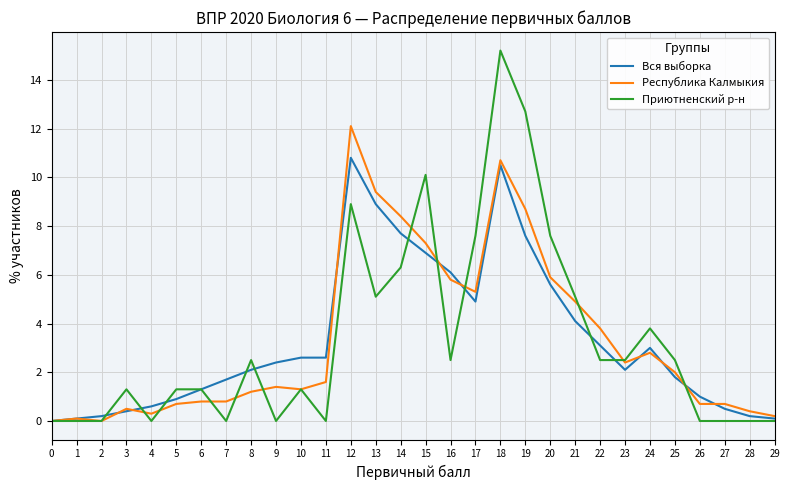

True or false: Вся выборка has a value of 0.9 at 5.

True